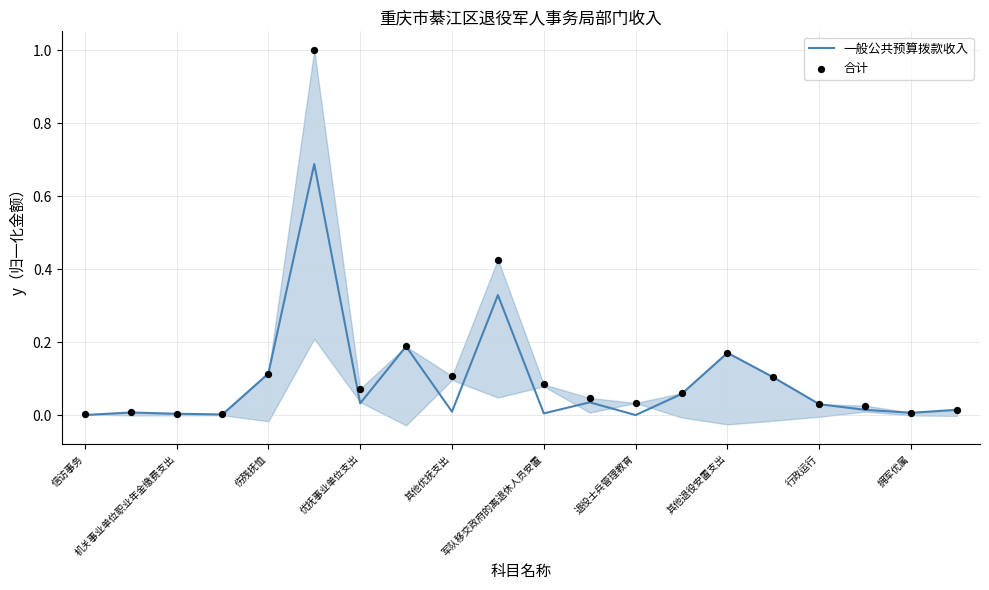

At how many categories does at least one series exceed 0?

20